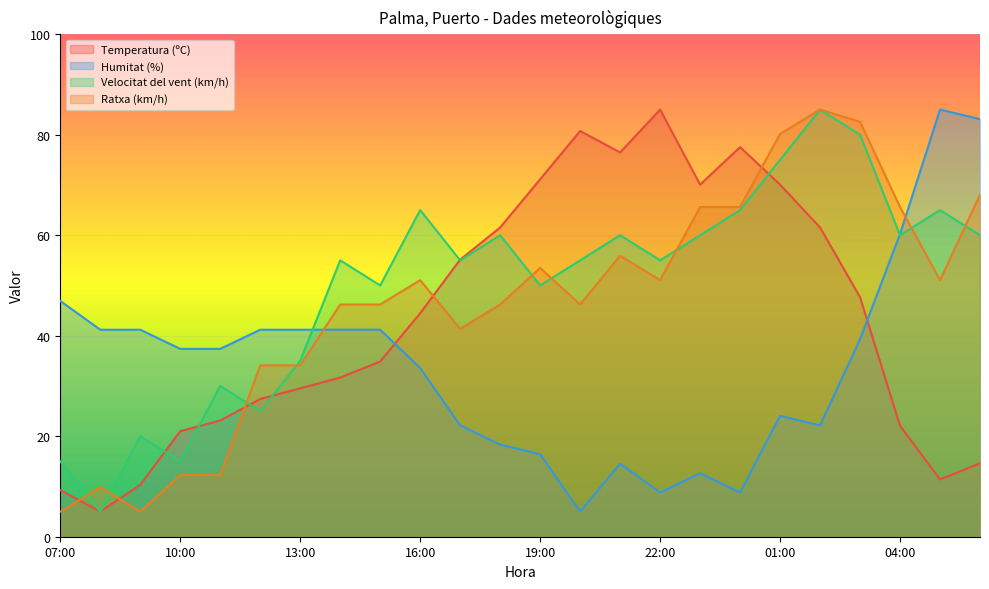

At which label does Ratxa (km/h) first exceed 51?

16:00